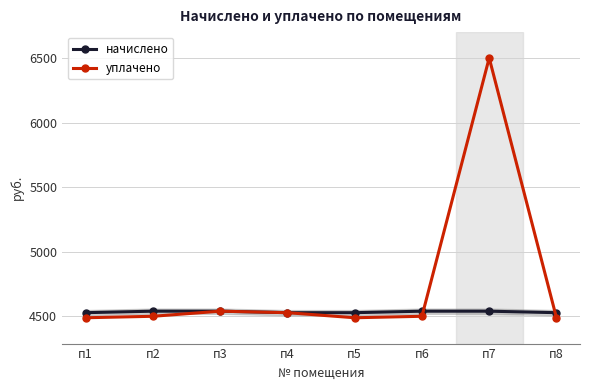

Rank the series by their average value, from highest to lowest.

уплачено, начислено